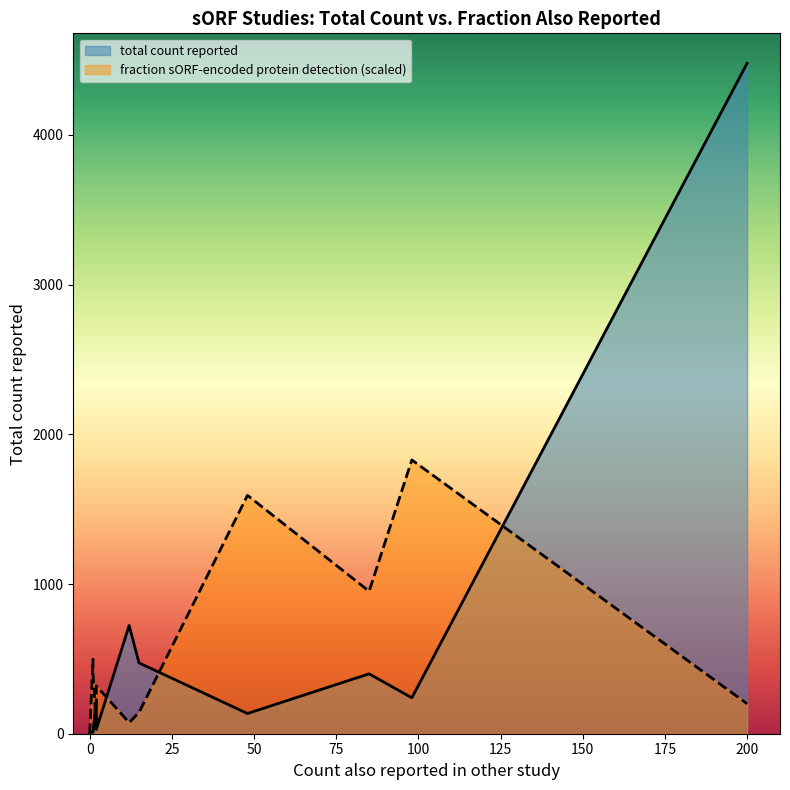

The total count reported series shows 5.1 at Chen 2020. True or false?

False